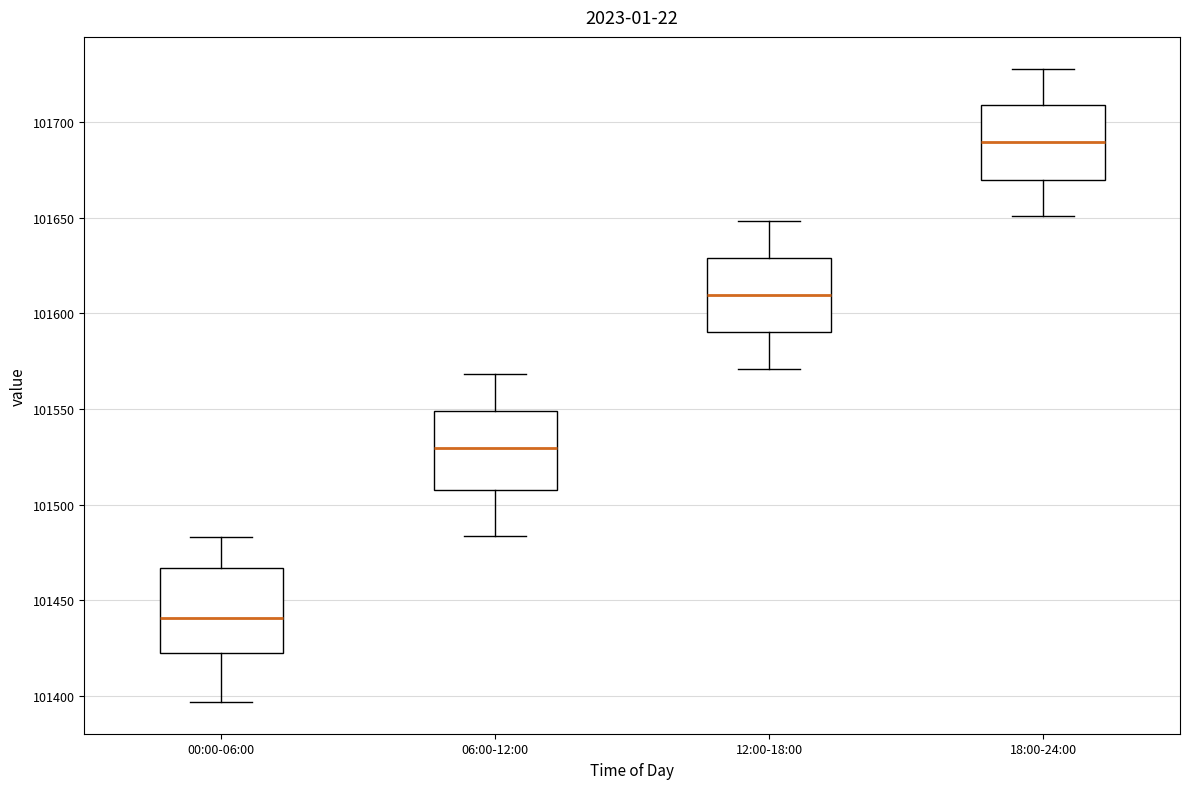

Where does the upper whisker of the box for 06:00-12:00 end on the y-axis? The values are not printed on the chart, so give them approximately, as read against the axis.

101570